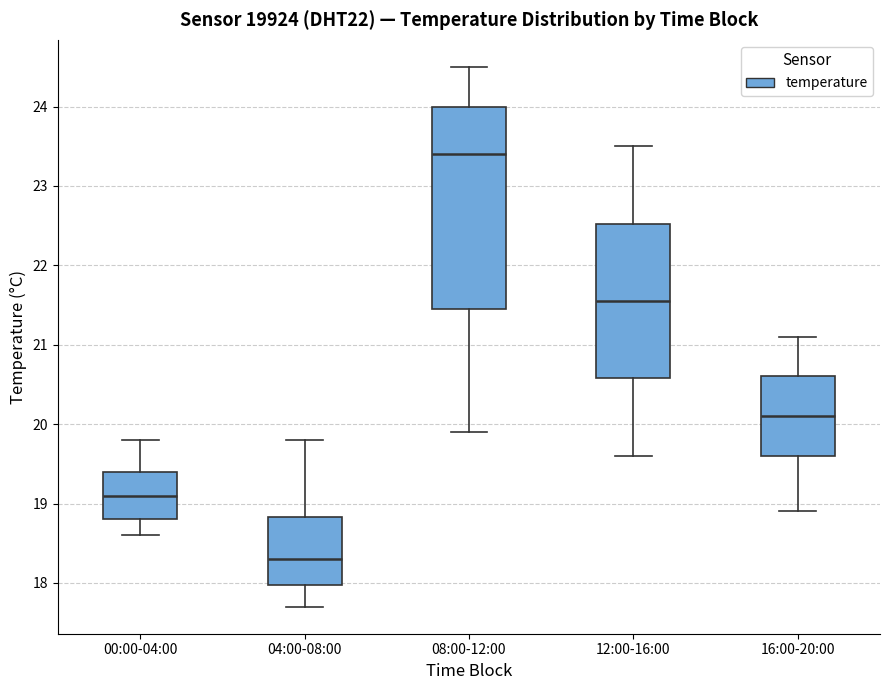

Reading left to right, read every box against the y-axis: the position of its median line, the range the box covers, and the ends of its whiskers. The values are not printed on the chart, so give them approximately, as read against the axis.

00:00-04:00: median 19.1, box 18.8 to 19.4, whiskers 18.6 to 19.8
04:00-08:00: median 18.3, box 18.0 to 18.8, whiskers 17.7 to 19.8
08:00-12:00: median 23.4, box 21.5 to 24.0, whiskers 19.9 to 24.5
12:00-16:00: median 21.6, box 20.6 to 22.5, whiskers 19.6 to 23.5
16:00-20:00: median 20.1, box 19.6 to 20.6, whiskers 18.9 to 21.1